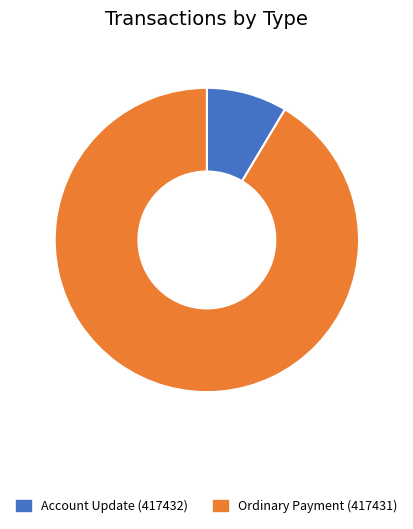

Rank the categories by value from lowest to highest.

Account Update (417432), Ordinary Payment (417431)